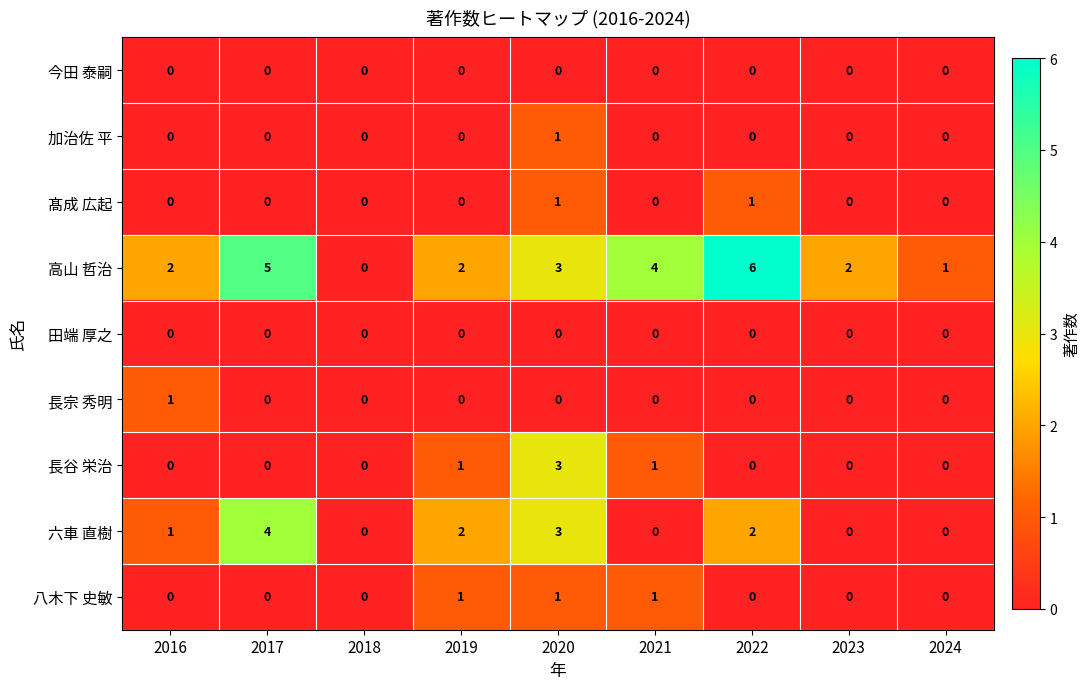

The 八木下 史敏 series shows 1 at 2023. True or false?

False